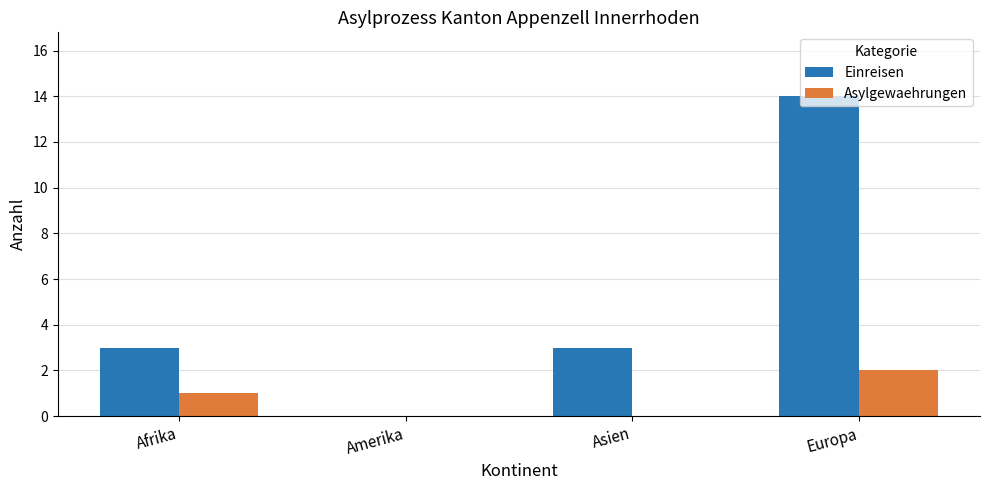

The value of Asylgewaehrungen at Afrika is 1. True or false?

True